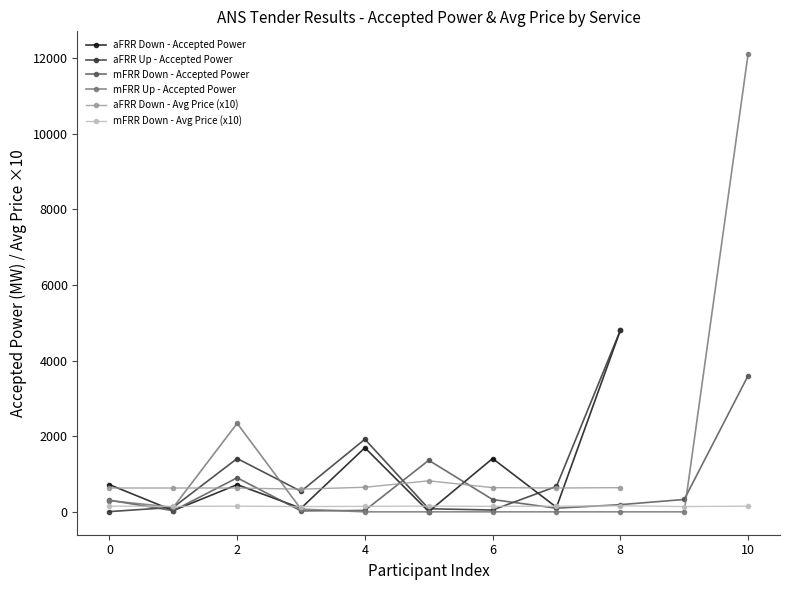

True or false: mFRR Down - Accepted Power has more than 0 interior local peaks.

True